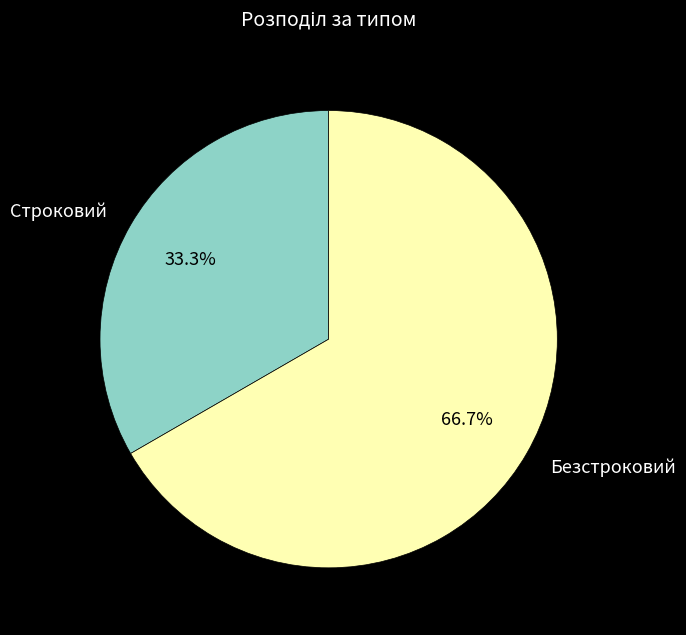

To the nearest percent, what is the difference between the Строковий and Безстроковий slice percentages?

33%